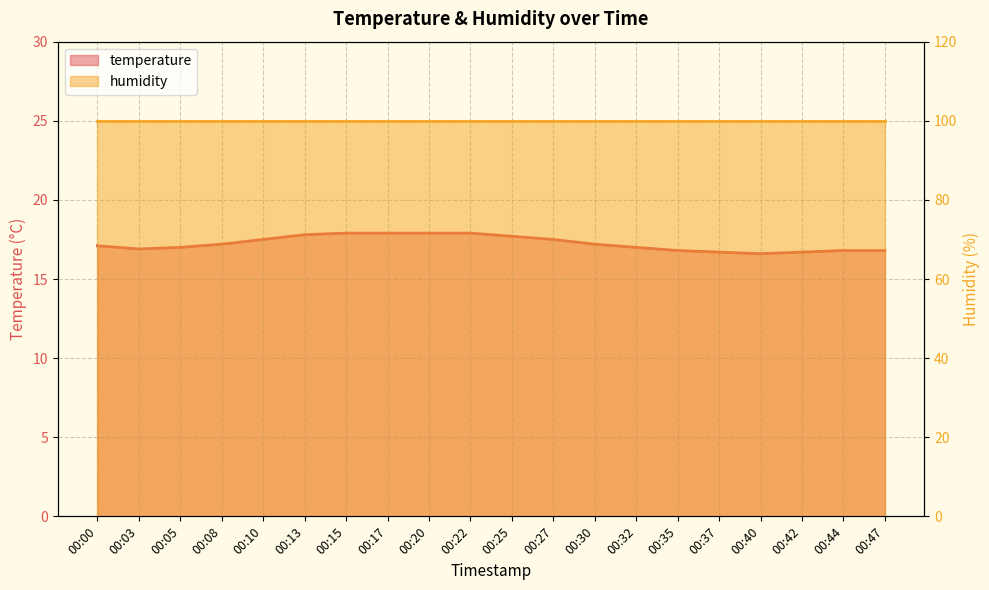

What is the value of the 10th point from the left?

17.9